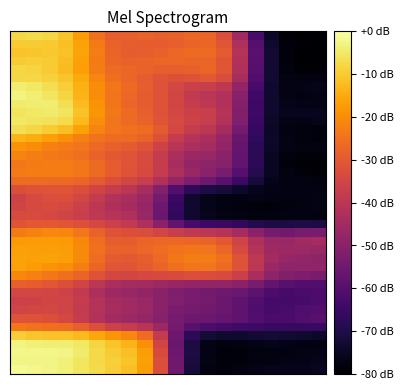

How many categories are shown in the chart?

20